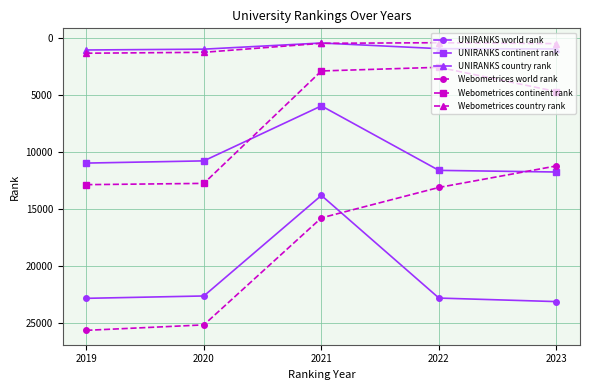

What is the approximate value of Webometrices continent rank at 2020, to the nearest 50?

12700